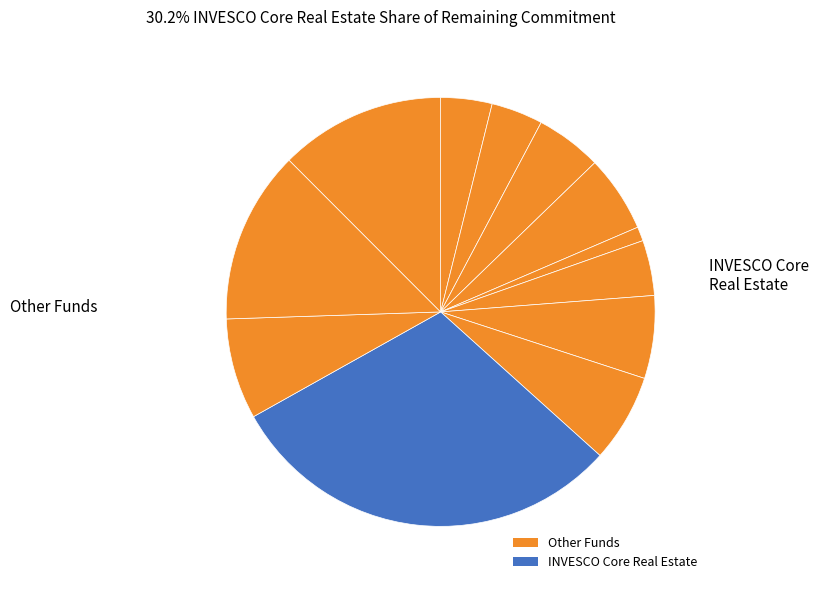

Is there a majority slice in this chart?

No